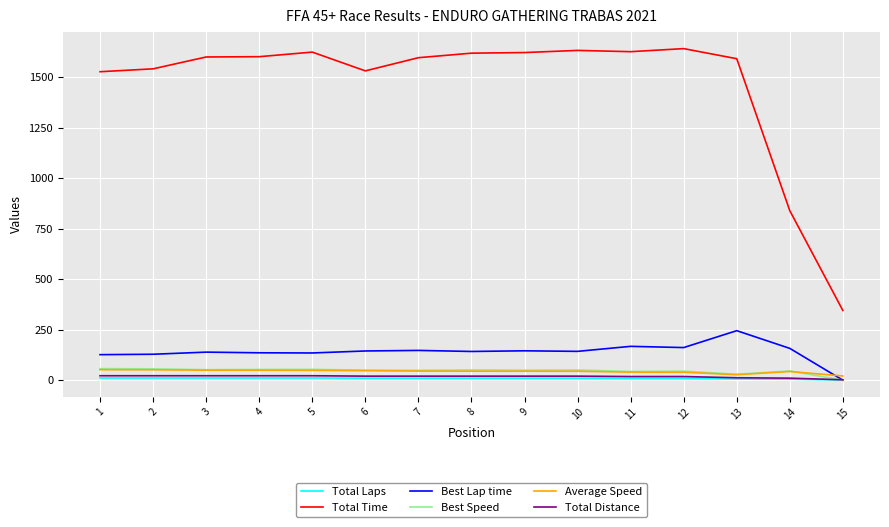

True or false: Total Laps and Average Speed intersect in this chart.

False